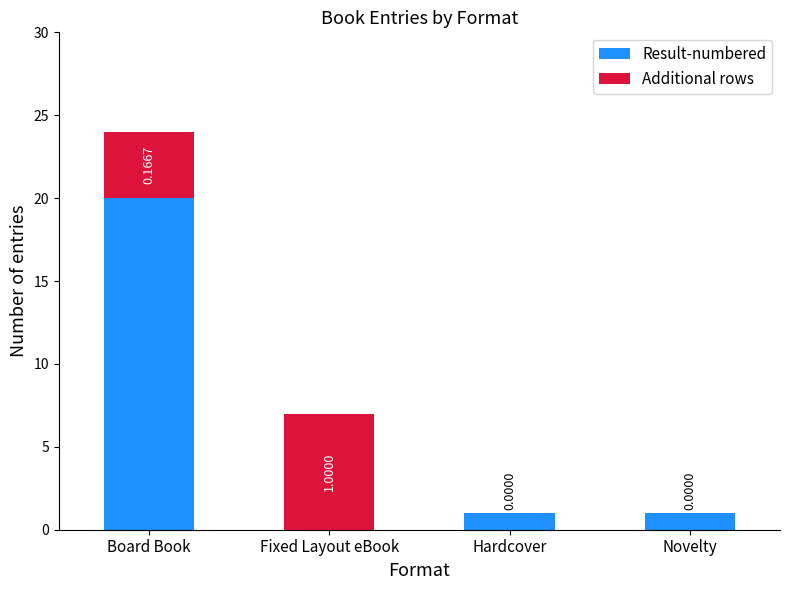

At which label does Result-numbered reach its peak?

Board Book